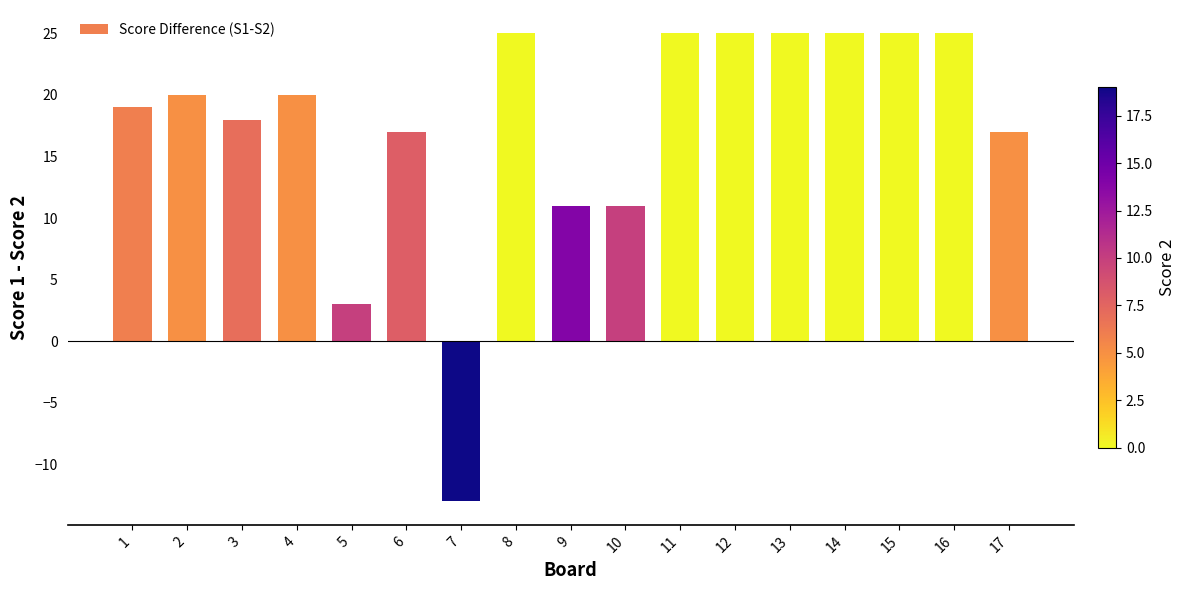

Where is the data nearest to the value 6?

5